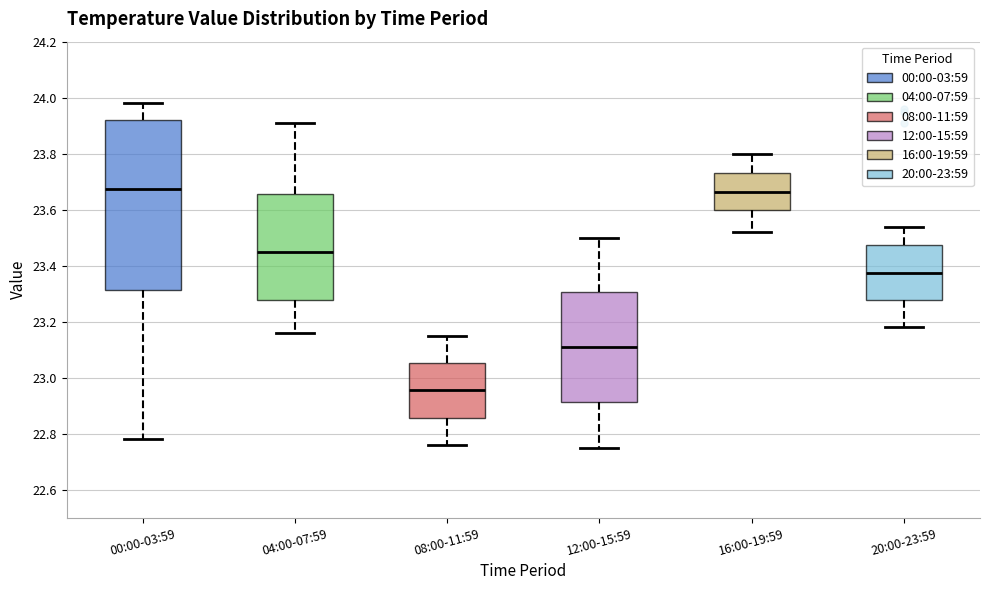

Reading left to right, read every box against the y-axis: the position of its median line, the range the box covers, and the ends of its whiskers. The values are not printed on the chart, so give them approximately, as read against the axis.

00:00-03:59: median 23.68, box 23.32 to 23.92, whiskers 22.78 to 23.98
04:00-07:59: median 23.46, box 23.28 to 23.66, whiskers 23.16 to 23.92
08:00-11:59: median 22.96, box 22.86 to 23.06, whiskers 22.76 to 23.16
12:00-15:59: median 23.12, box 22.92 to 23.30, whiskers 22.76 to 23.50
16:00-19:59: median 23.66, box 23.60 to 23.74, whiskers 23.52 to 23.80
20:00-23:59: median 23.38, box 23.28 to 23.48, whiskers 23.18 to 23.54